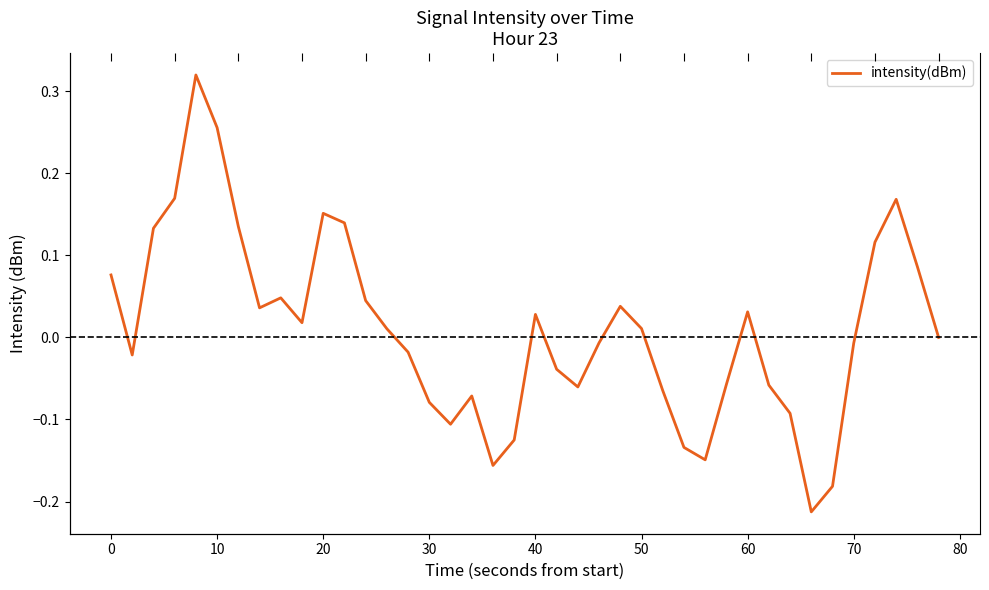

What is the difference between the maximum and minimum values?

0.5